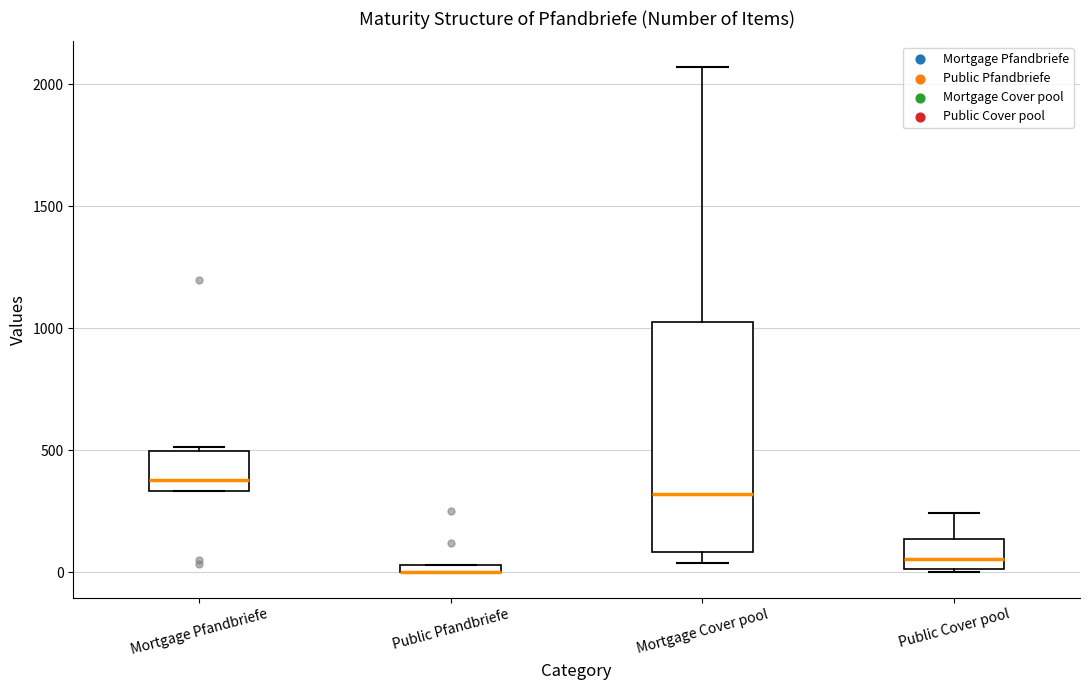

Where is the upper edge of the box for Public Cover pool on the y-axis? The values are not printed on the chart, so give them approximately, as read against the axis.

150